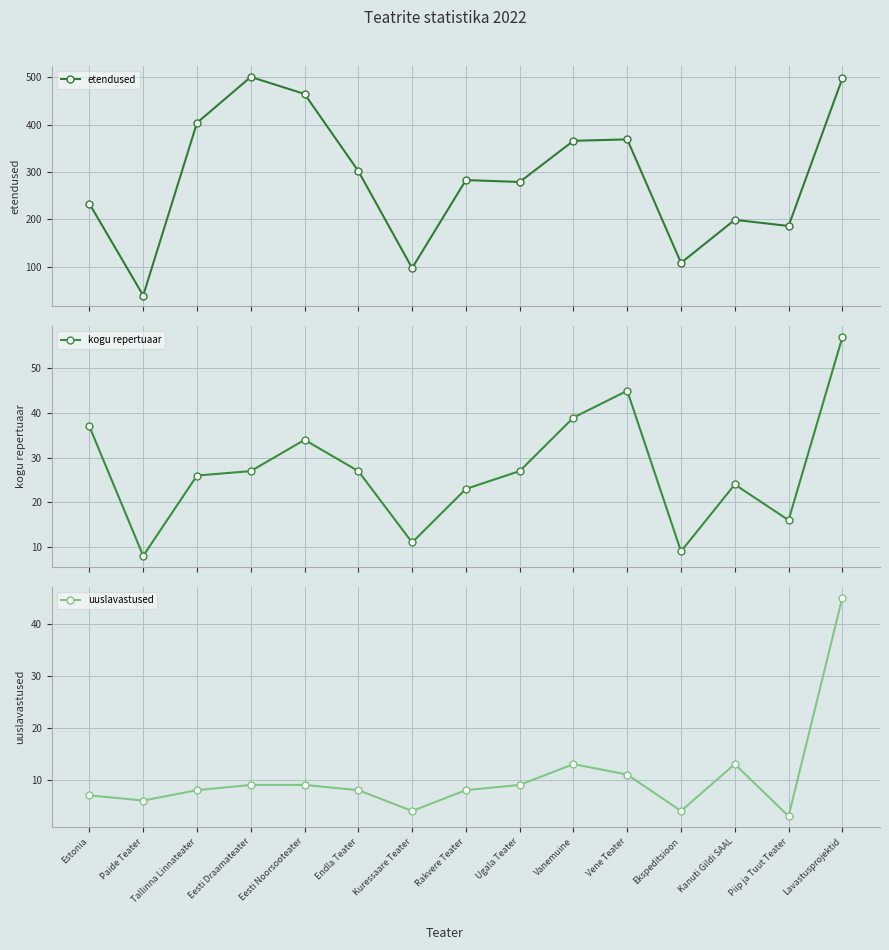

What is the label of the 7th point from the left?

Kuressaare Teater